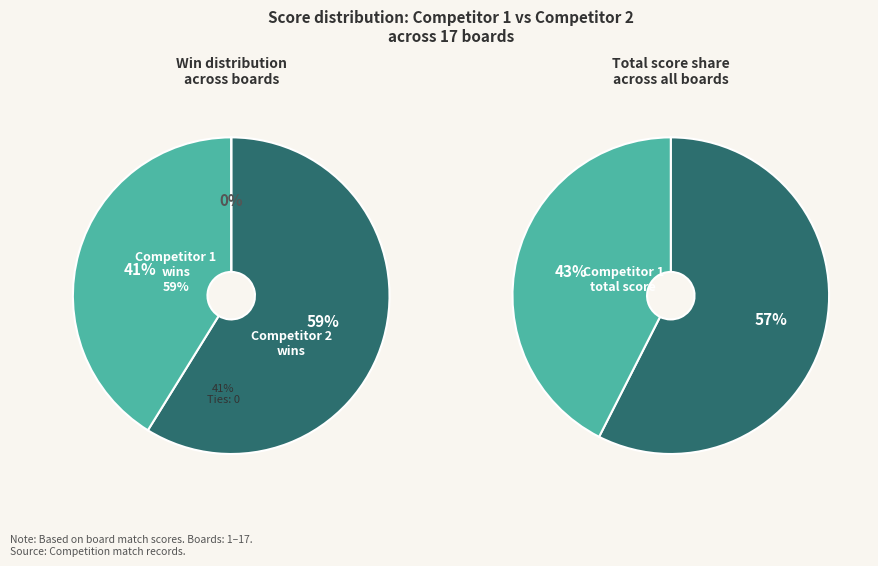

True or false: 3 accounts for 1% of the total.

False